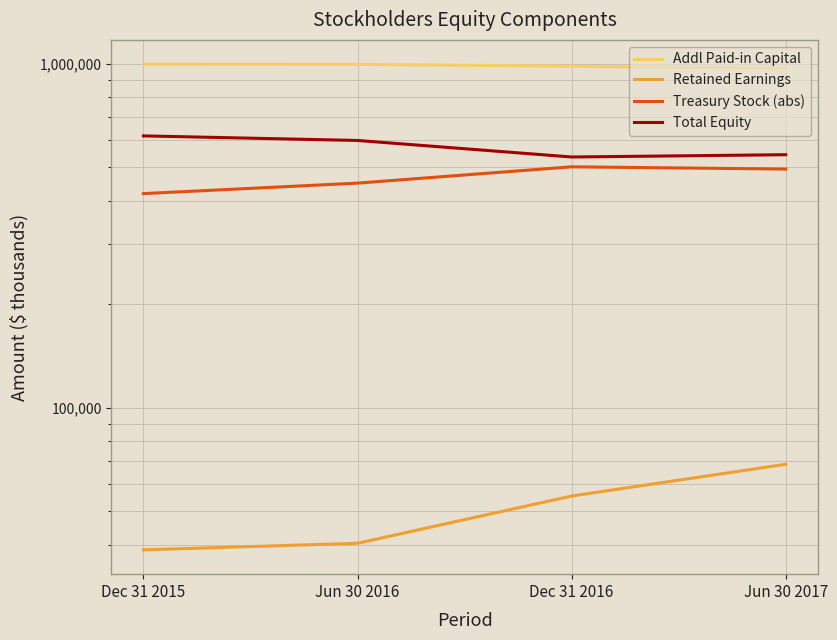

What are all the series names shown in the legend?

Addl Paid-in Capital, Retained Earnings, Treasury Stock (abs), Total Equity